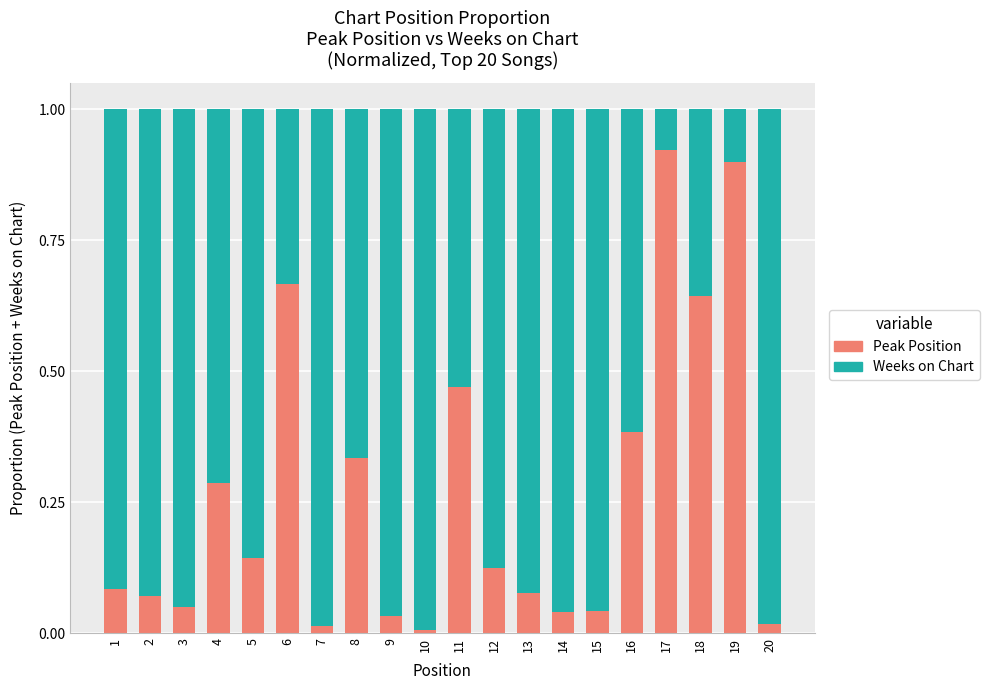

The Peak Position series shows 0.0 at 7. True or false?

True